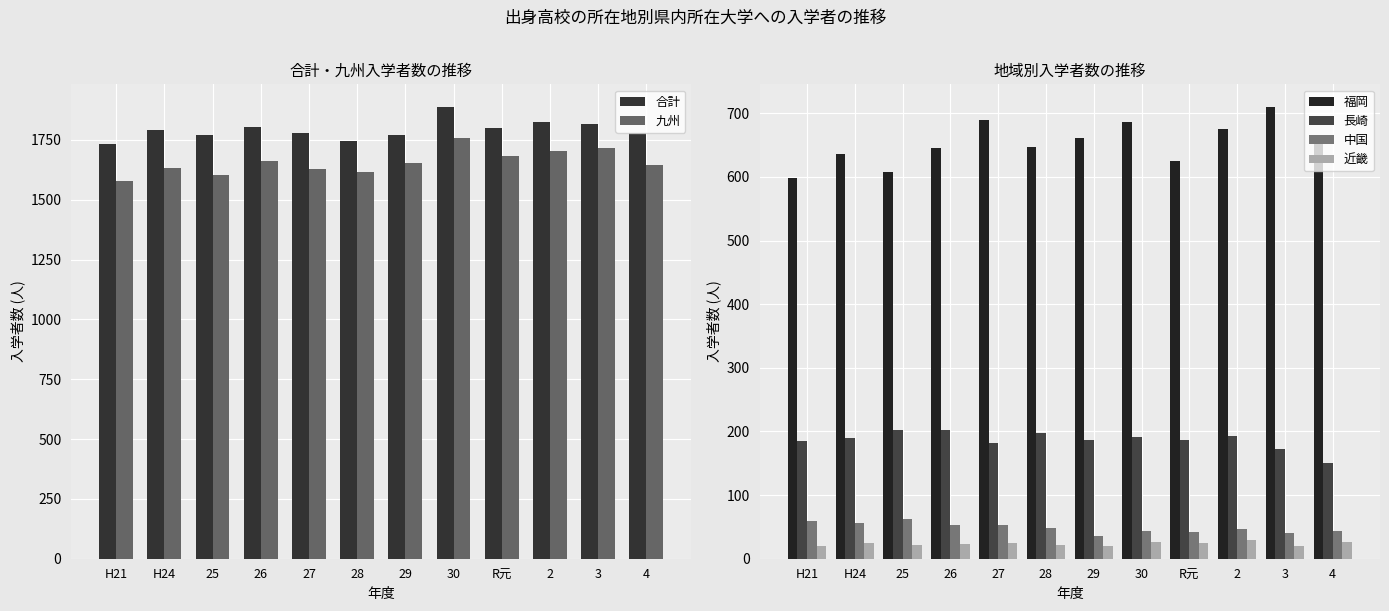

Does the chart contain stacked bars?

No